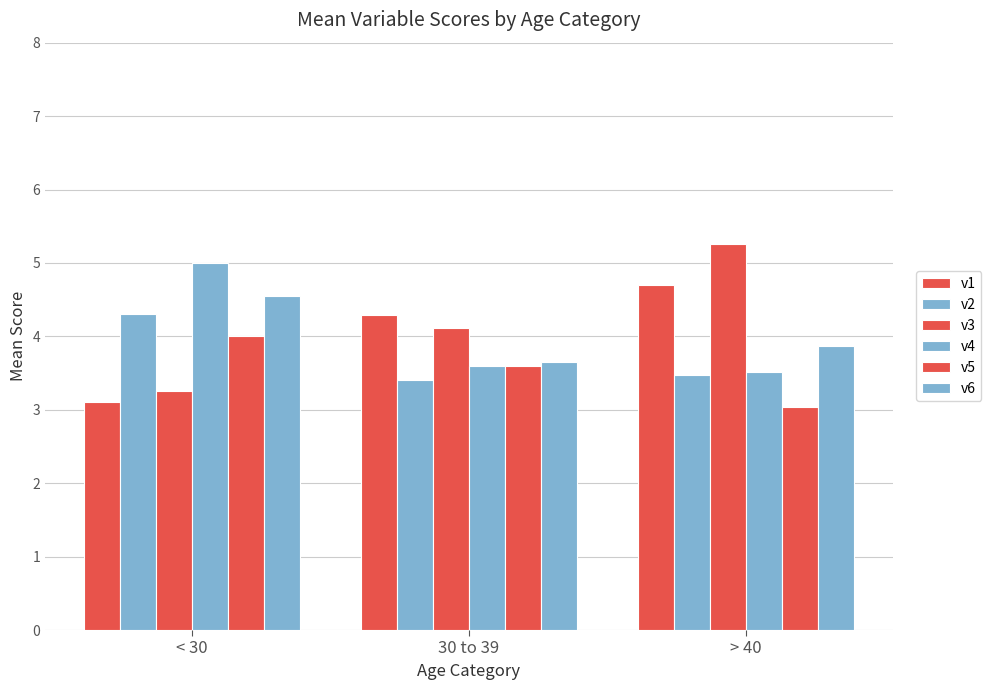

What is the average value of the v3 series?

4.2